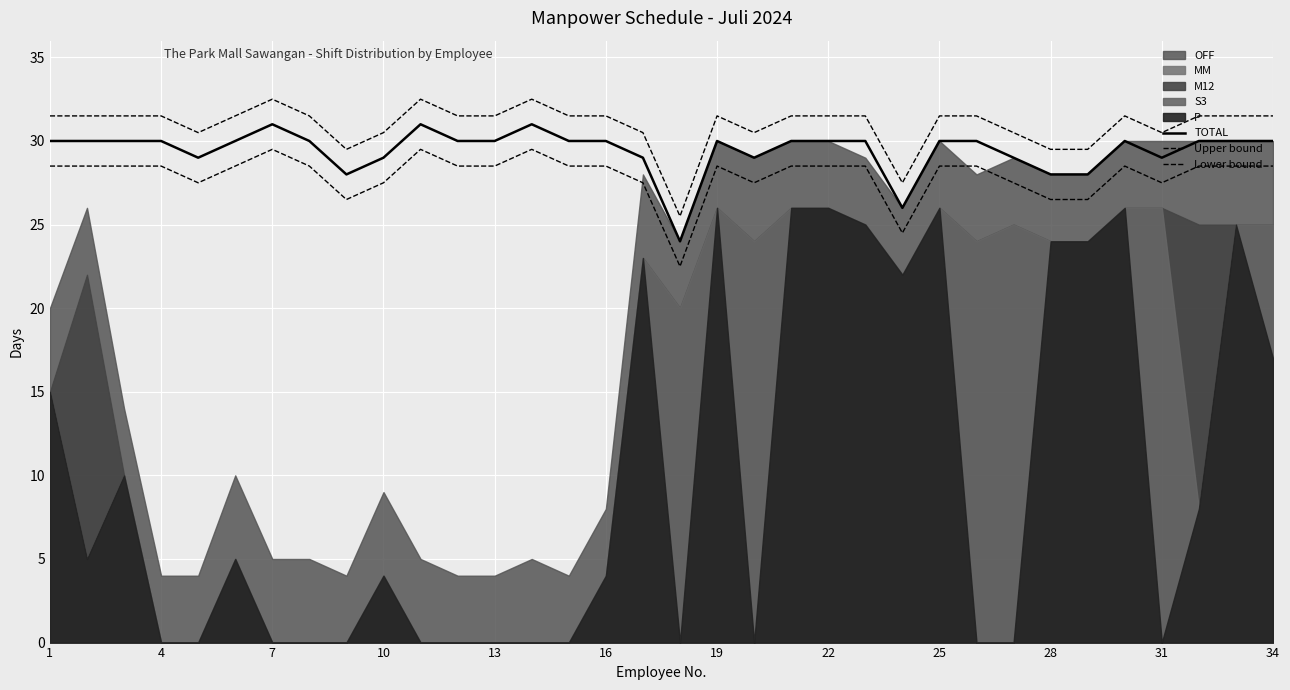

What is the difference between the highest and lowest values at 22?

3.0